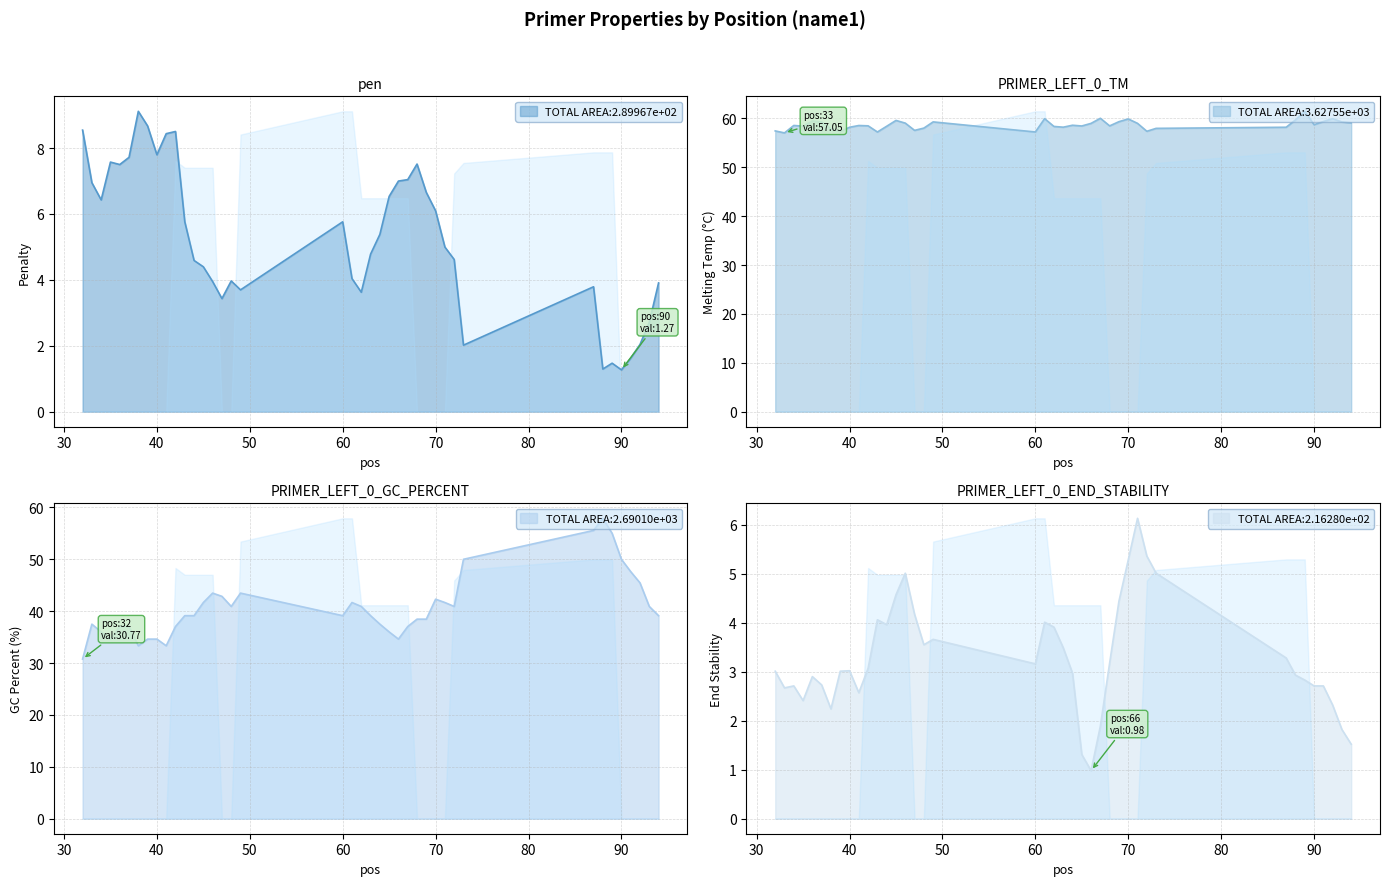

How many intersections are there between pen and PRIMER_LEFT_0_END_STABILITY?

8